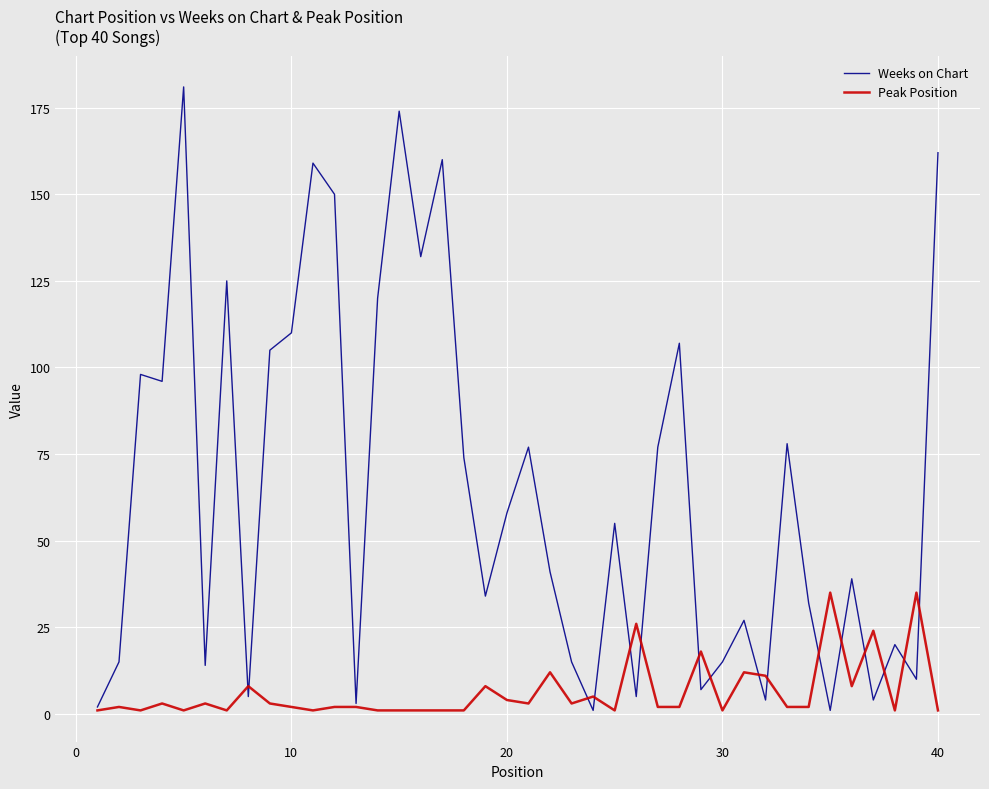

What is the maximum value shown in the chart?

181